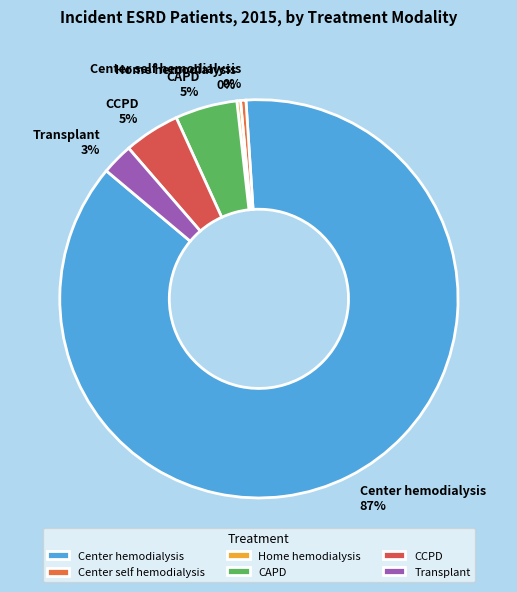

To the nearest percent, what is the difference between the largest and smallest slice percentages?

87%